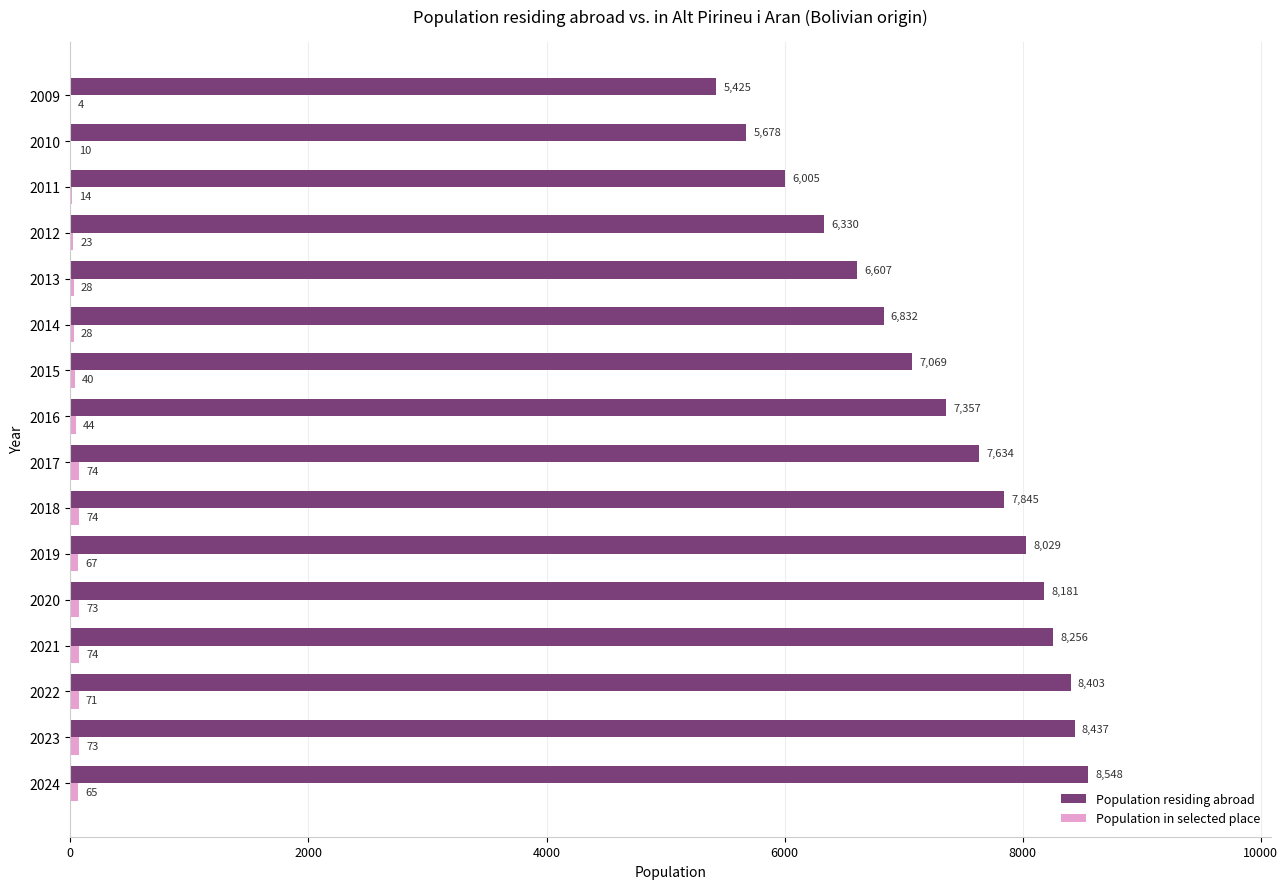

Which series changed the most between 2018 and 2011?

Population residing abroad